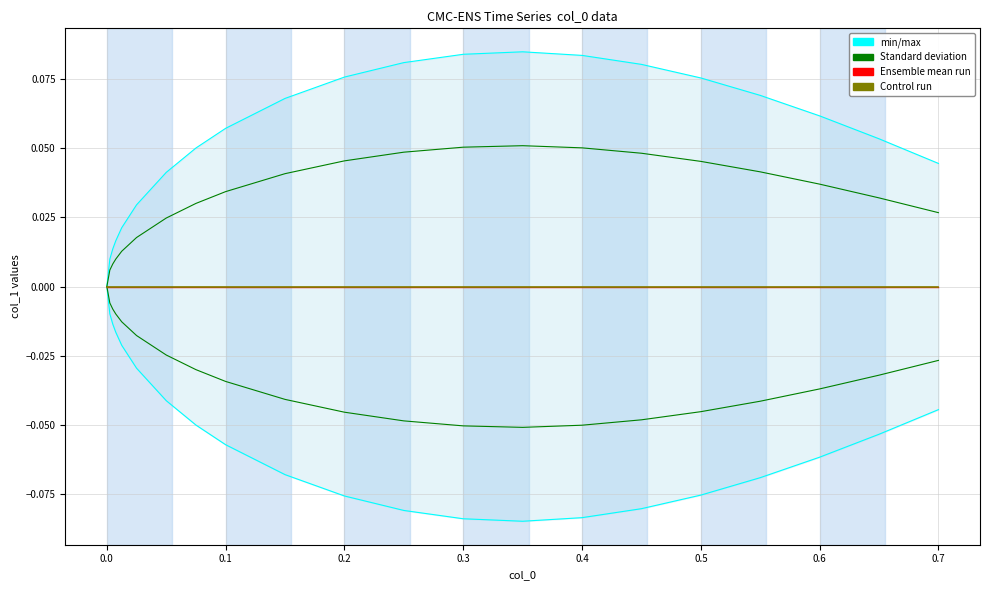

Which has a higher value, 0.3 or 0.45?

0.45